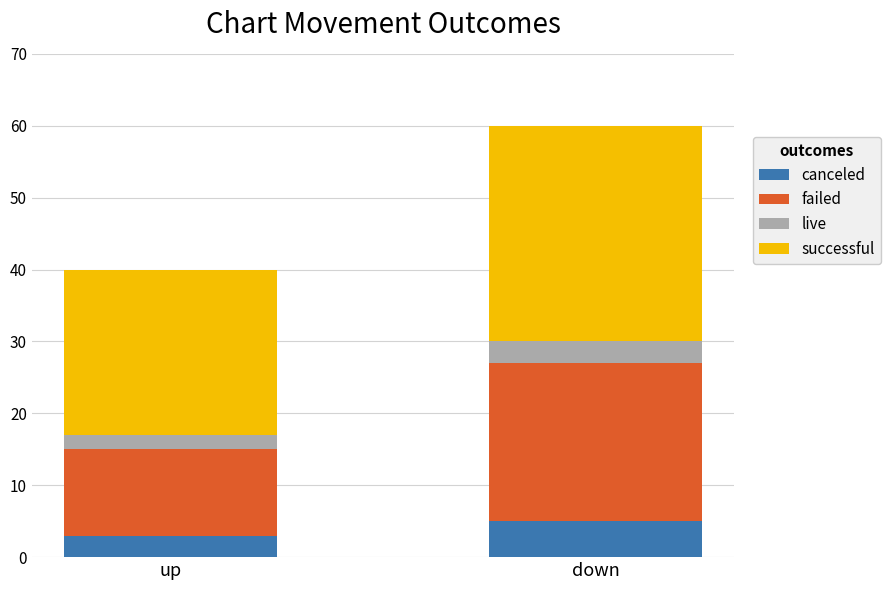

What is the total value across all series at up?

40